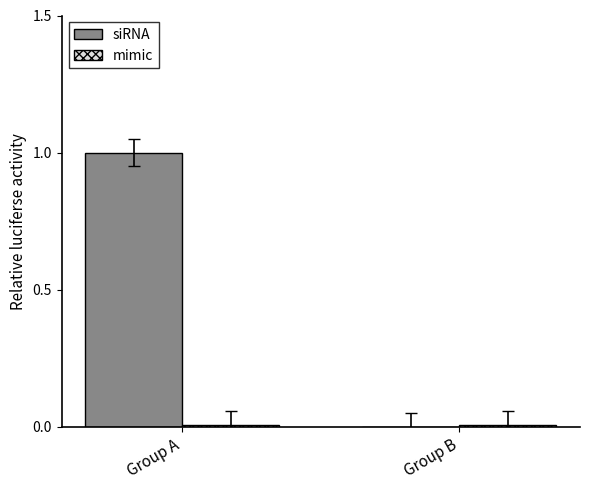

True or false: siRNA has a value of 0.6 at Group B.

False